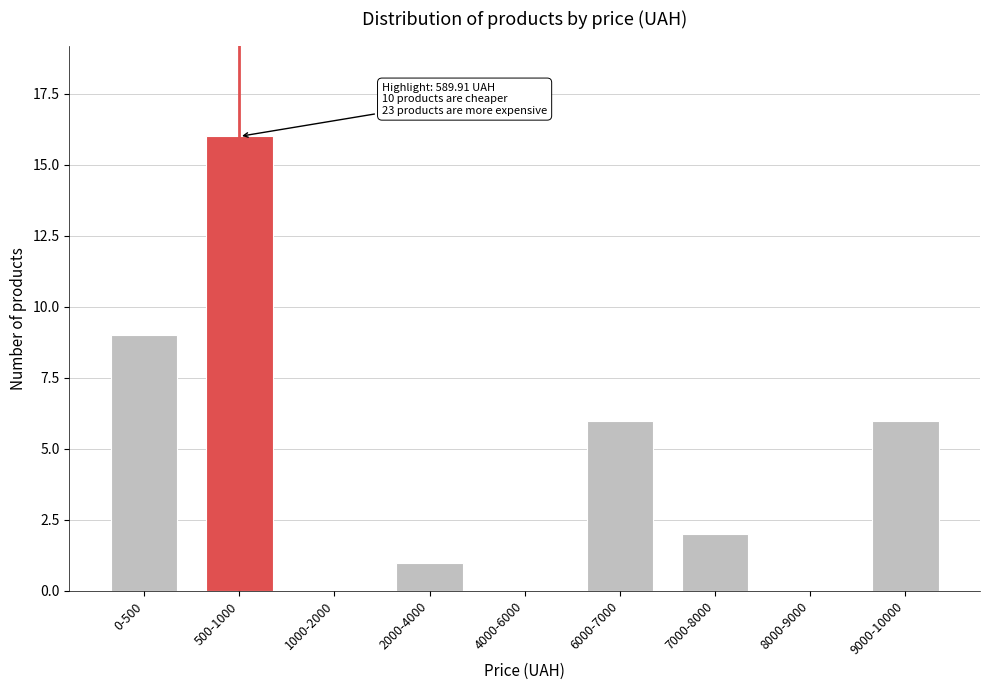

Reading left to right, list all the values displayed in this chart.

0-500=9	500-1000=16	1000-2000=0	2000-4000=1	4000-6000=0	6000-7000=6	7000-8000=2	8000-9000=0	9000-10000=6